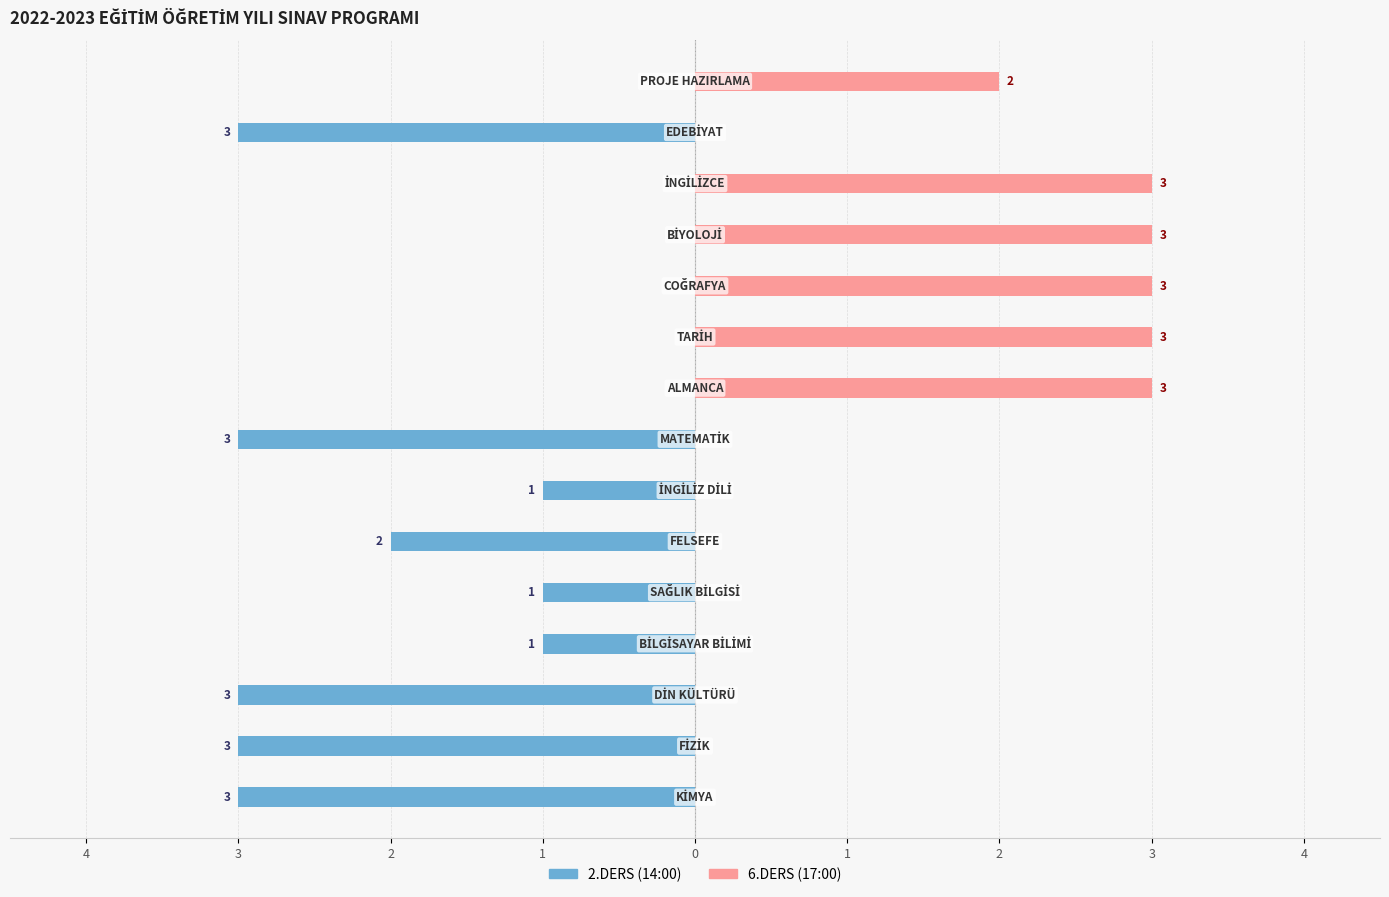

What is the maximum value shown in the chart?

3